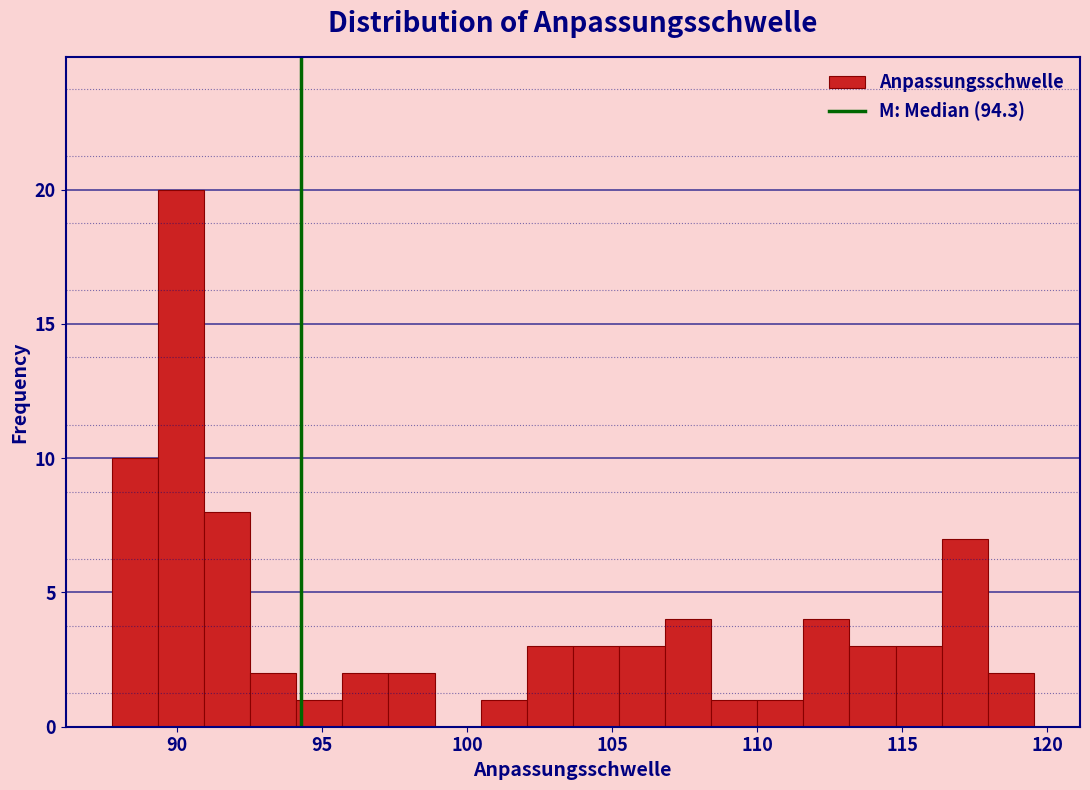

Read against the x-axis, roughly where is the centre of the tallest bar?

90.0